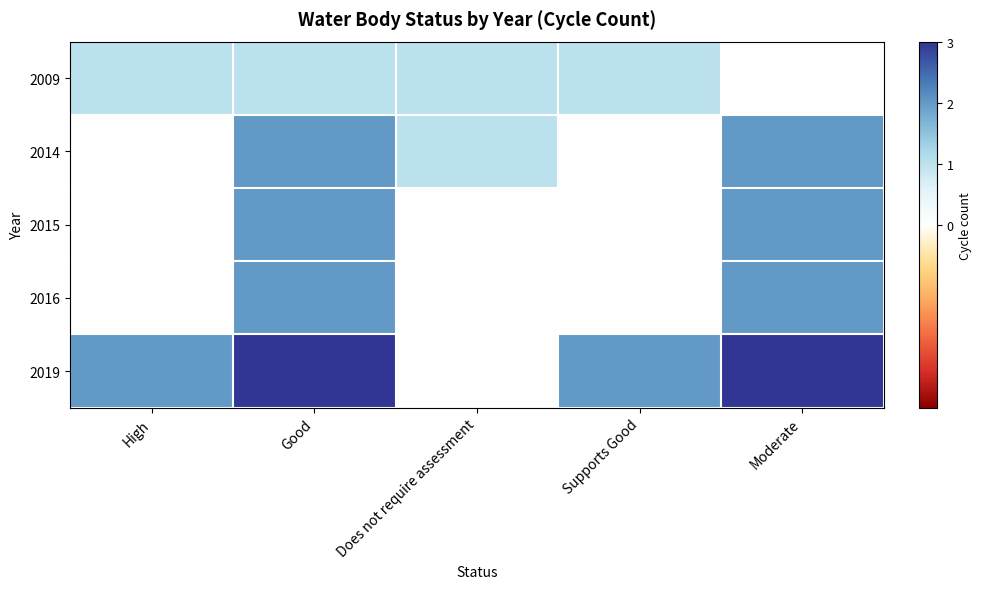

Reading left to right, what are all the values shown in this chart?

2009: High=1	Good=1	Does not require assessment=1	Supports Good=1	Moderate=0
2014: High=0	Good=2	Does not require assessment=1	Supports Good=0	Moderate=2
2015: High=0	Good=2	Does not require assessment=0	Supports Good=0	Moderate=2
2016: High=0	Good=2	Does not require assessment=0	Supports Good=0	Moderate=2
2019: High=2	Good=3	Does not require assessment=0	Supports Good=2	Moderate=3